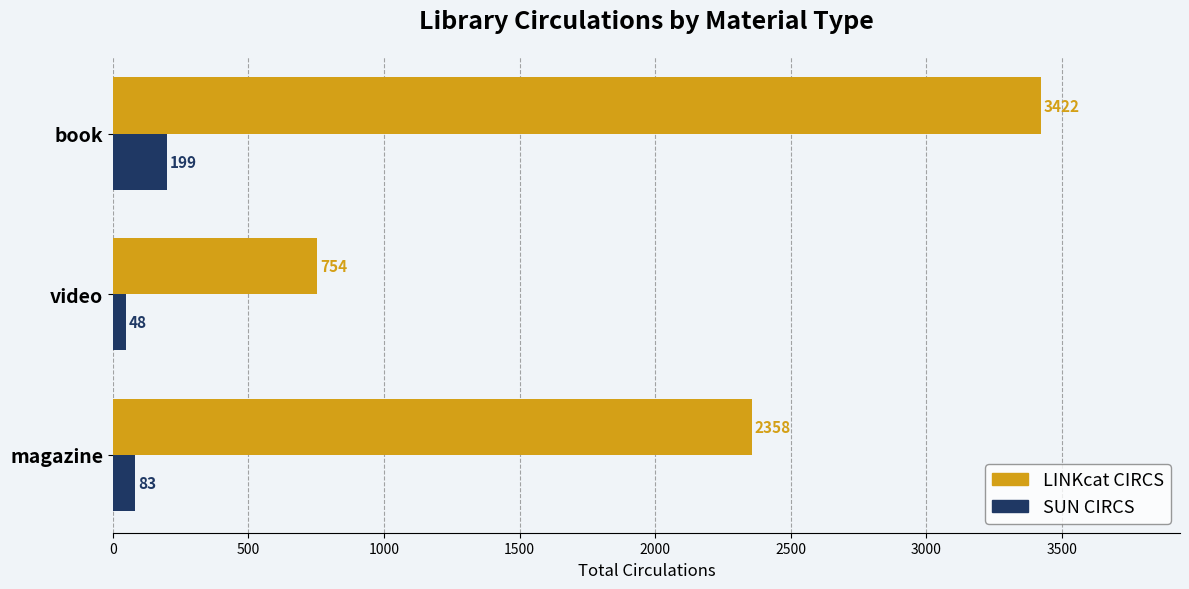

How many values in the SUN CIRCS series are below 83?

1